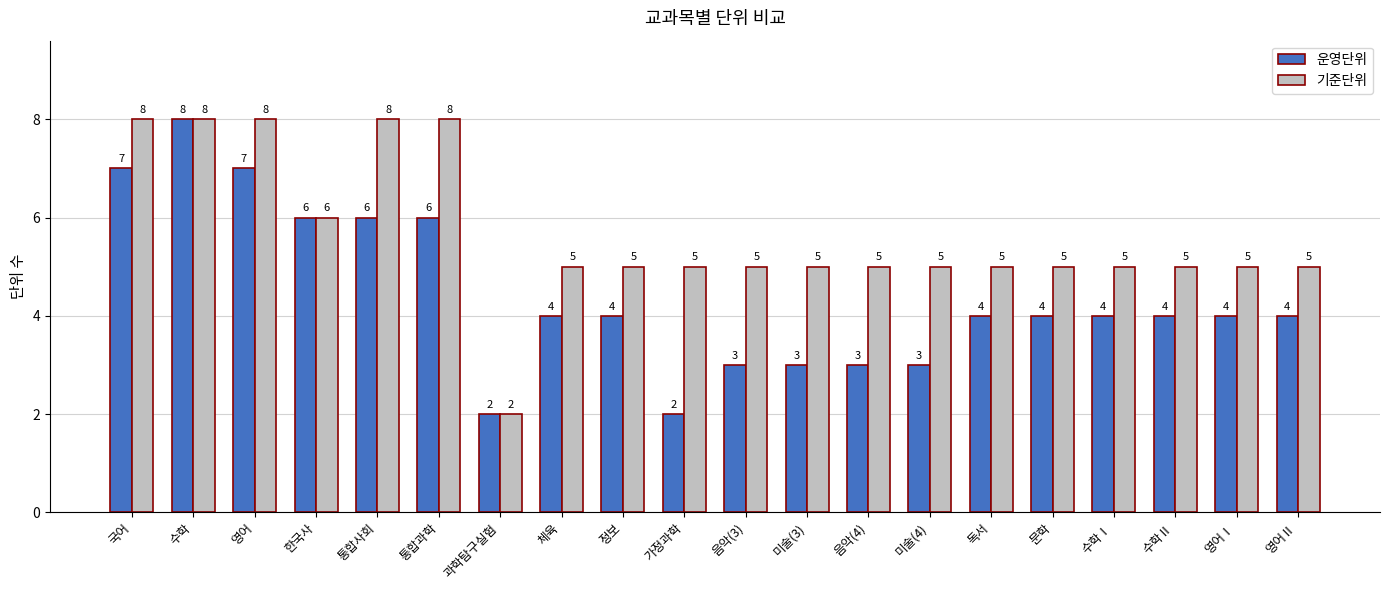

Rank the series by their average value, from lowest to highest.

운영단위, 기준단위